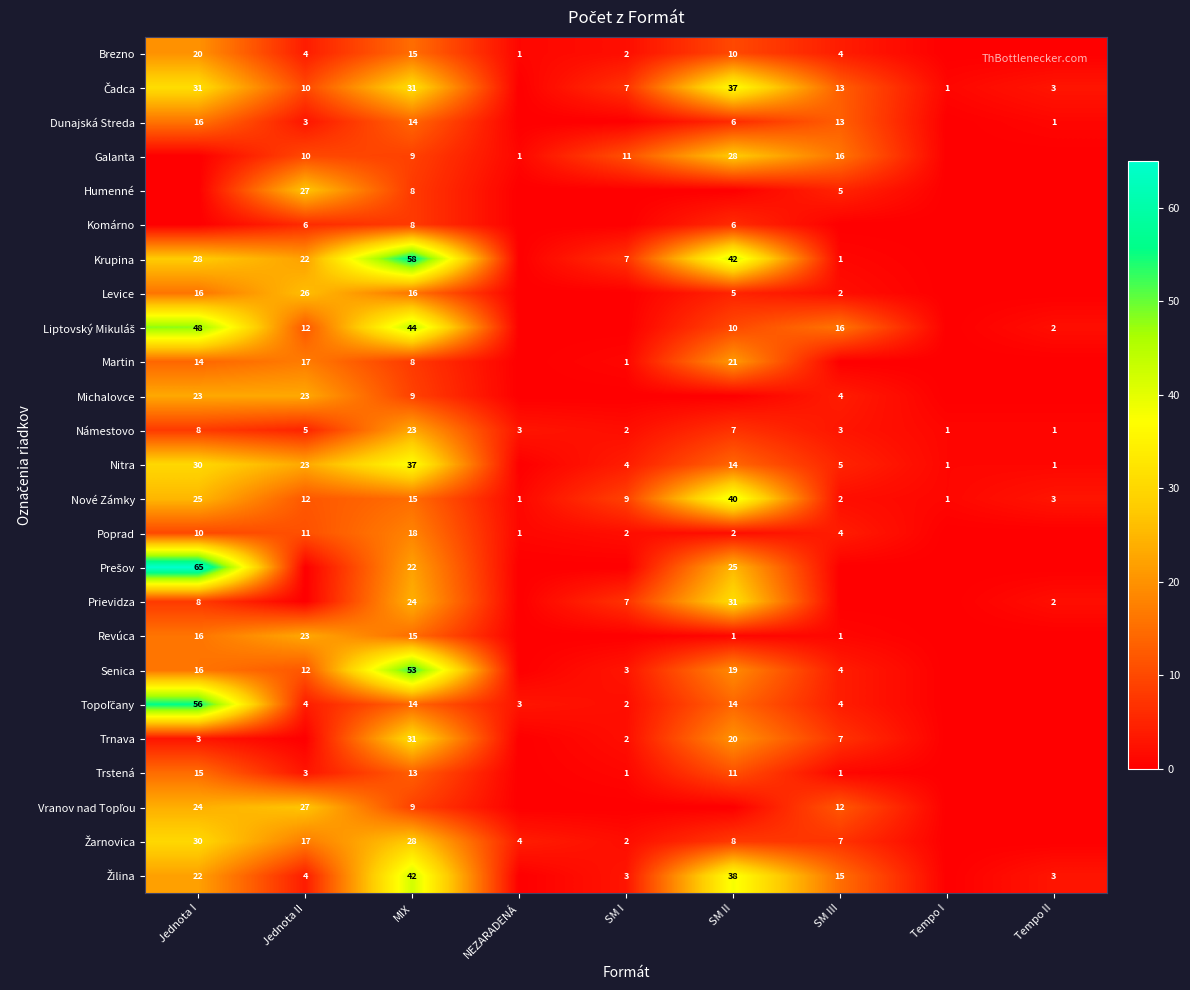

What is the sum of all Nové Zámky values?

108